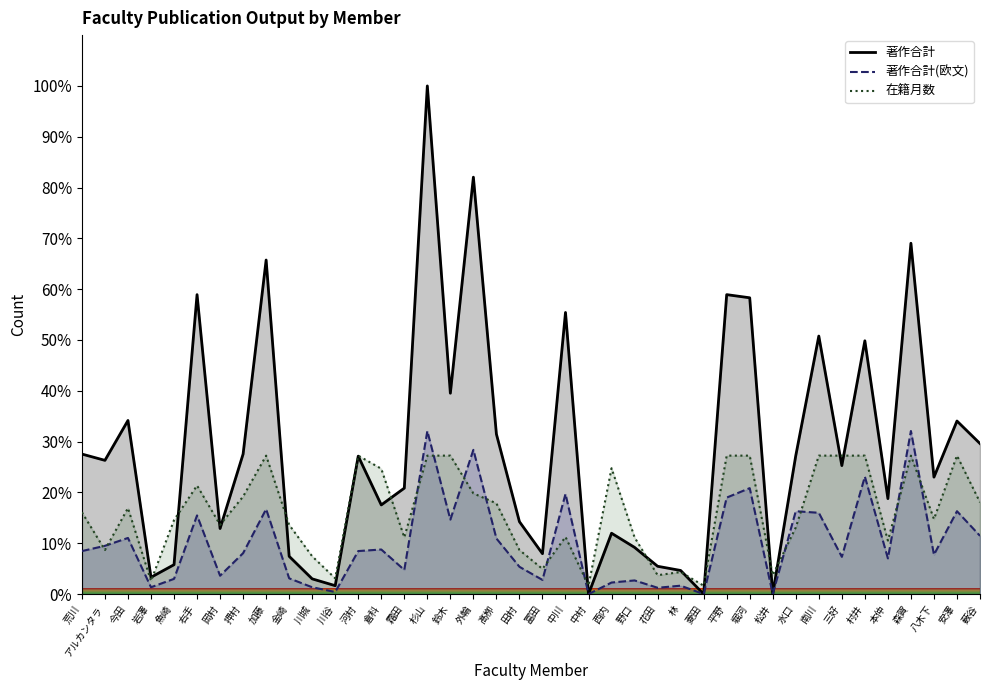

True or false: 著作合計 has more than 0 points higher than both neighbors.

True